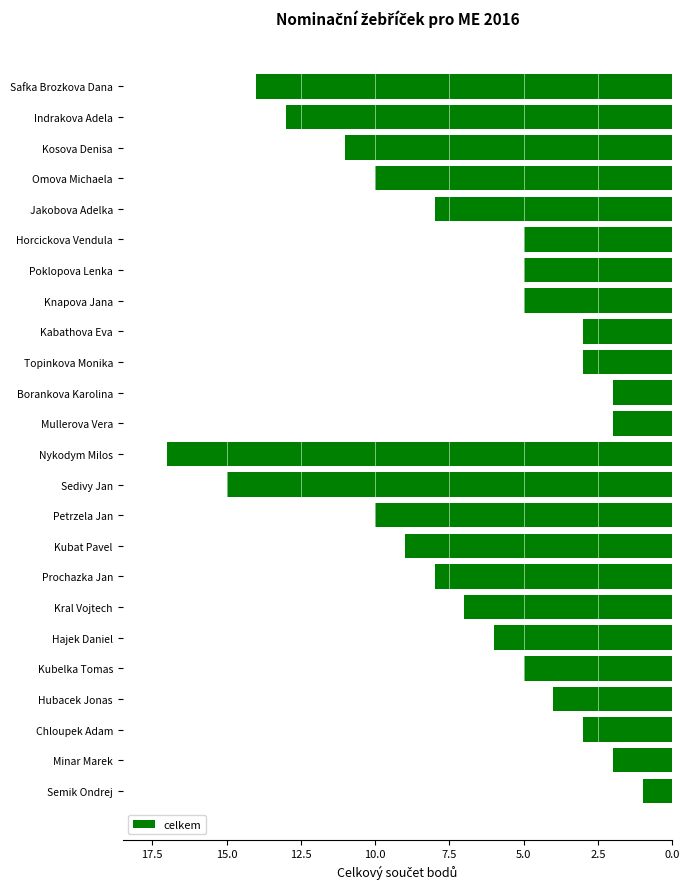

What is the difference between the maximum and minimum values?

16